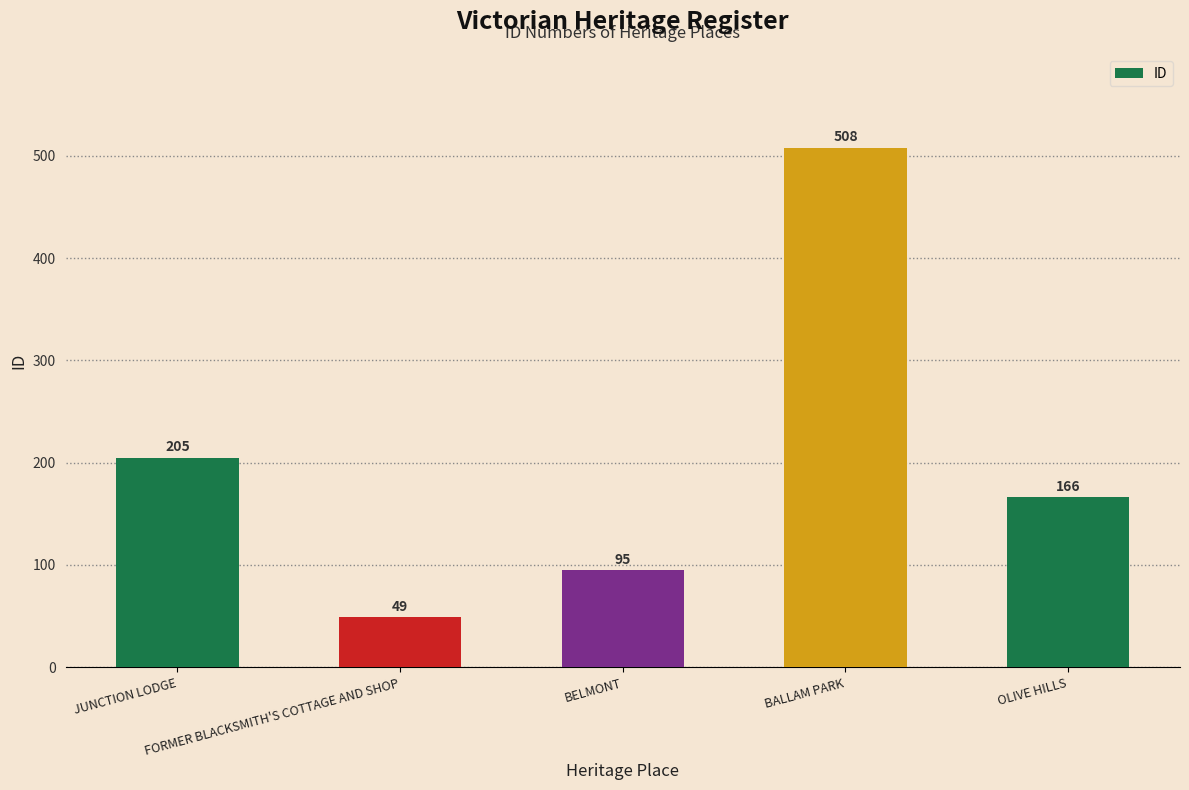

What is the label of the 2nd bar from the right?

BALLAM PARK